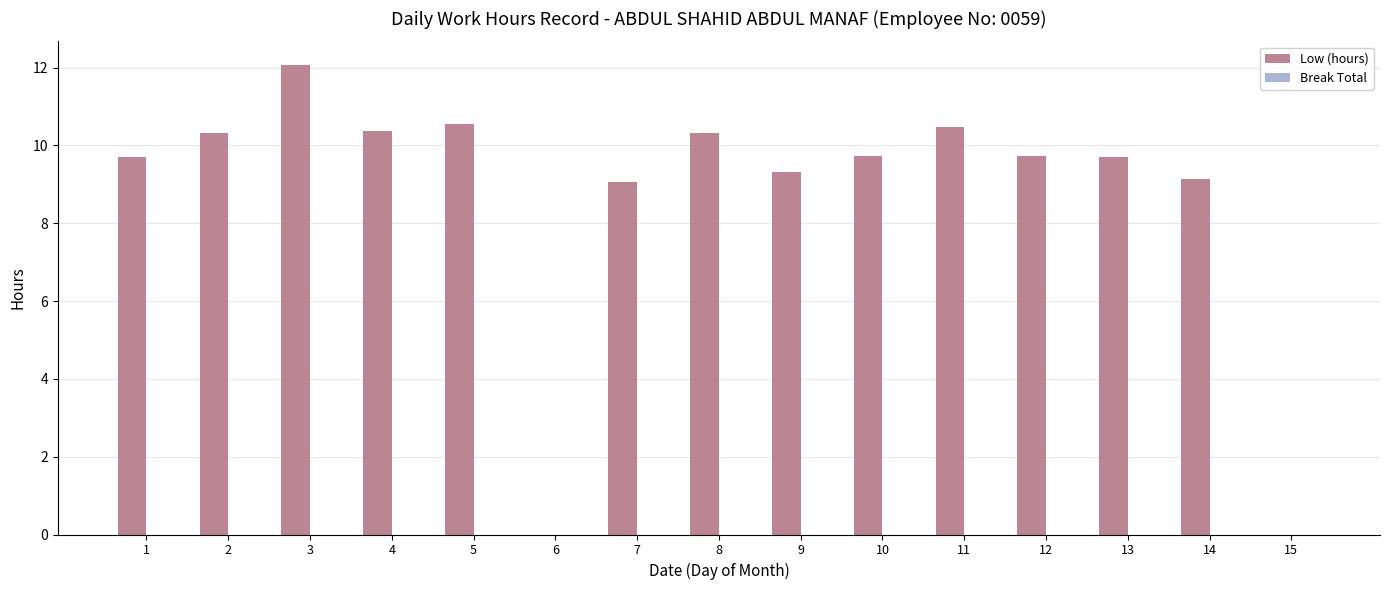

What is the sum of the values at 2 and 10?

20.1